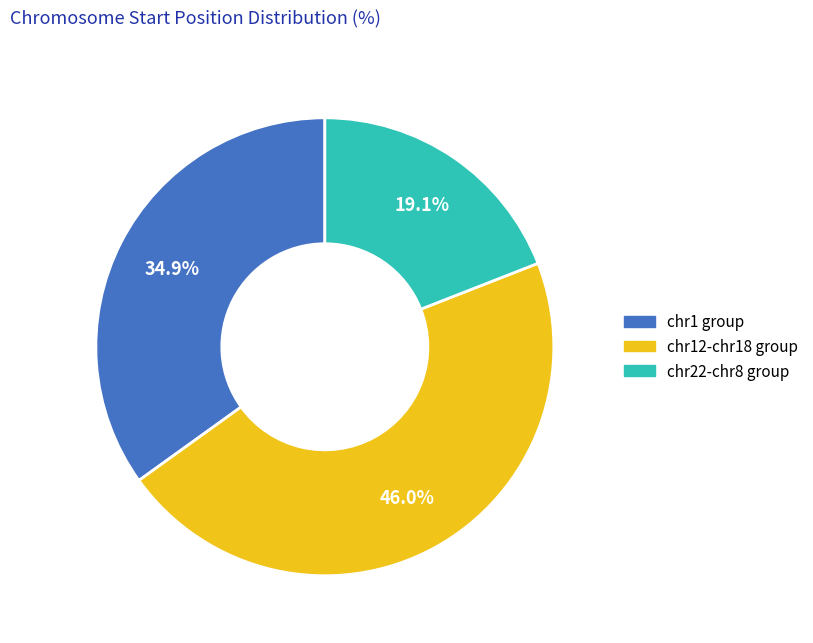

Is there any slice that represents more than half of the pie?

No